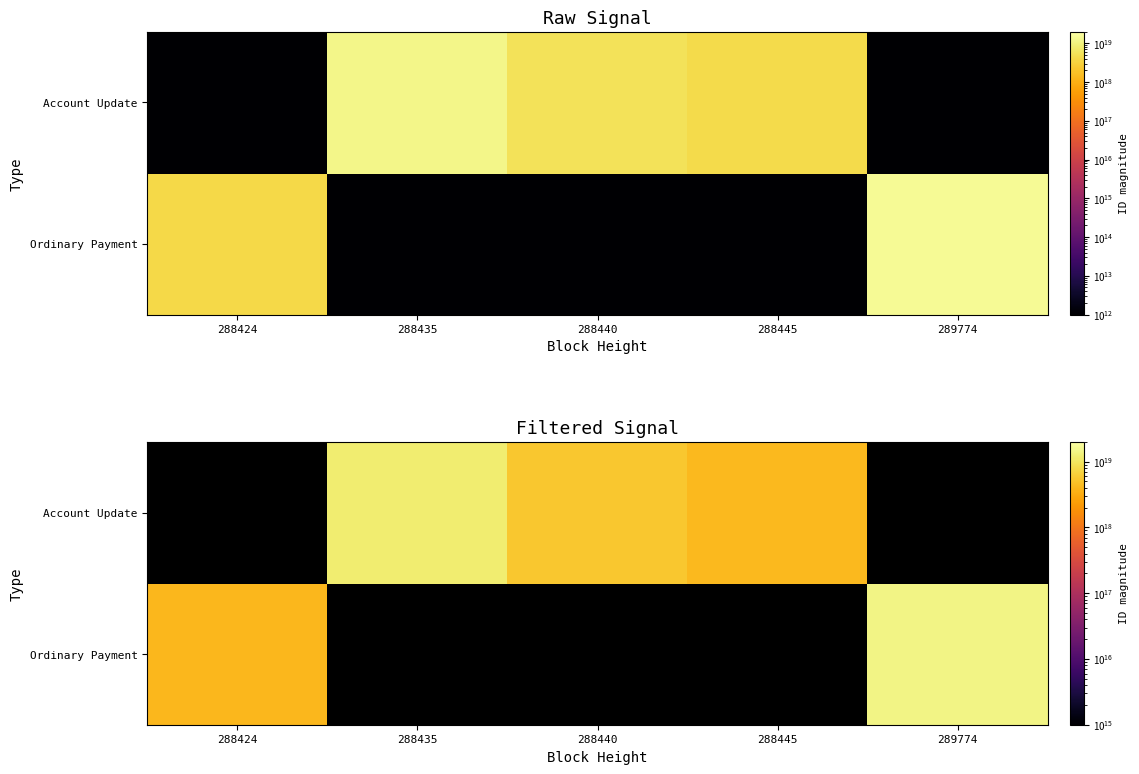

How many values in the Account Update series exceed 5424028463121714176?

1